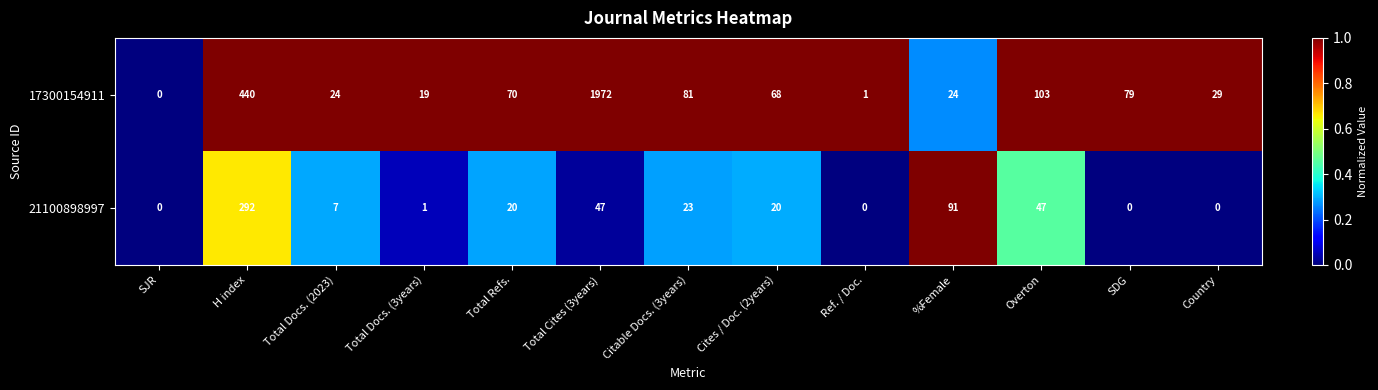

Which series has the largest total across all categories?

17300154911